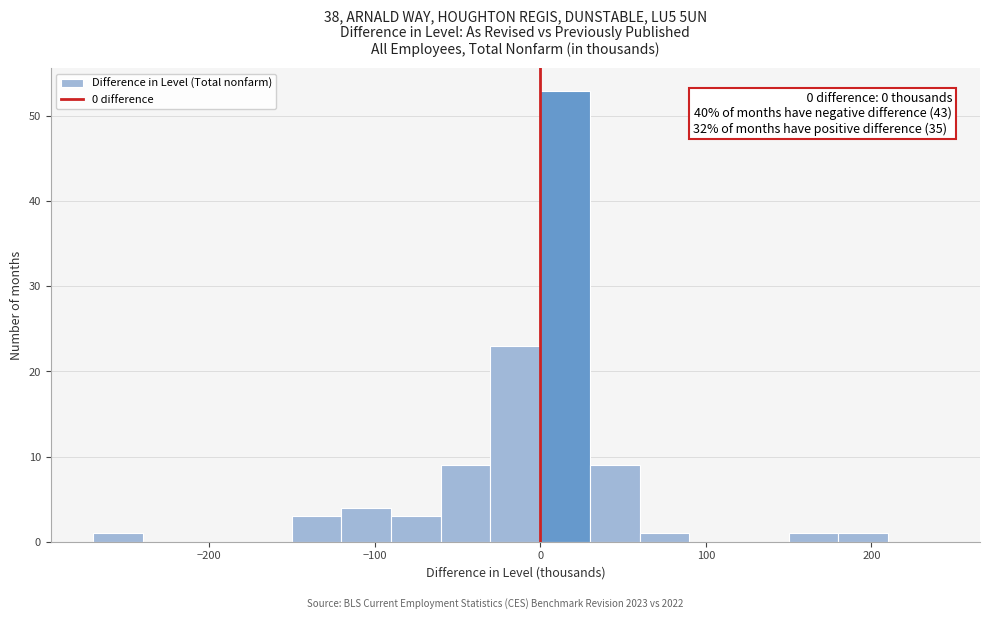

Around what value on the x-axis is the tallest bar? Give the approximate position of its centre, as read against the axis.

20